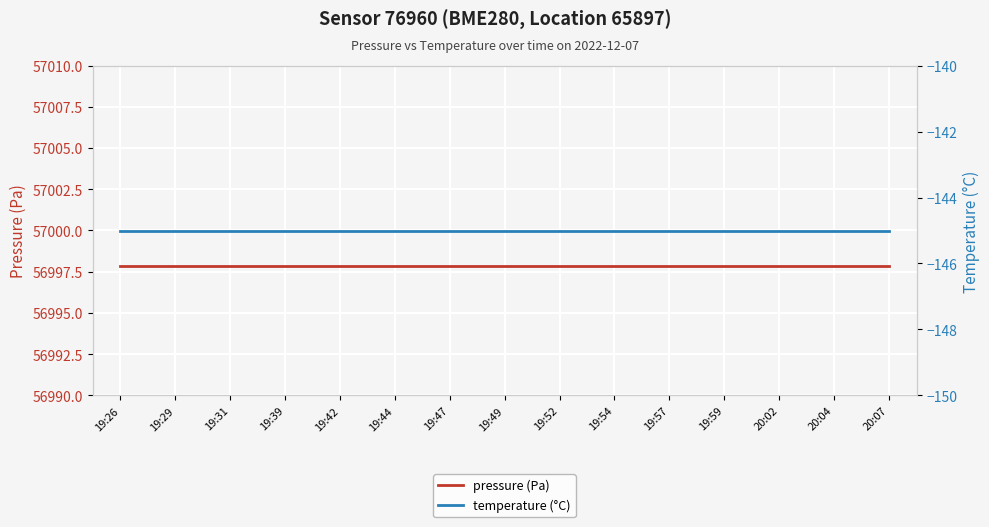

What is the lowest value of the pressure (Pa) series?

56997.8